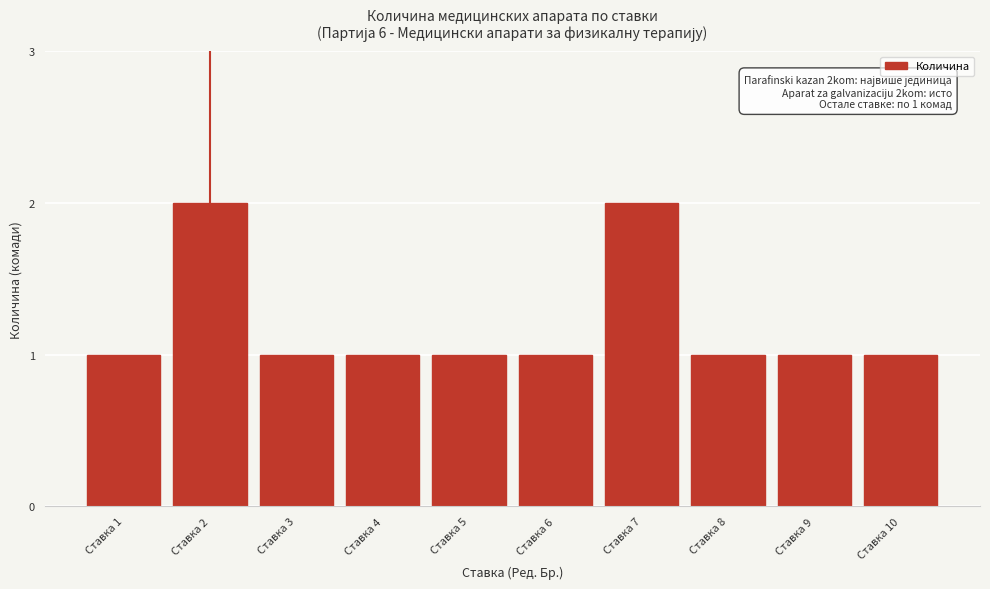

Reading left to right, list all the values displayed in this chart.

Ставка 1=1	Ставка 2=2	Ставка 3=1	Ставка 4=1	Ставка 5=1	Ставка 6=1	Ставка 7=2	Ставка 8=1	Ставка 9=1	Ставка 10=1